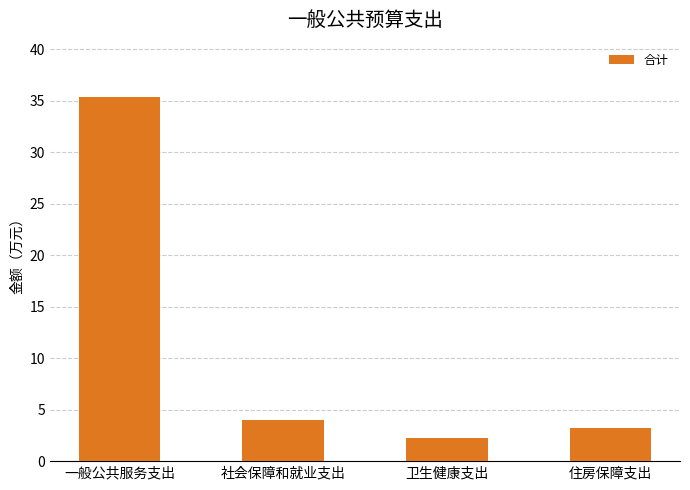

What is the label of the 4th bar from the right?

一般公共服务支出